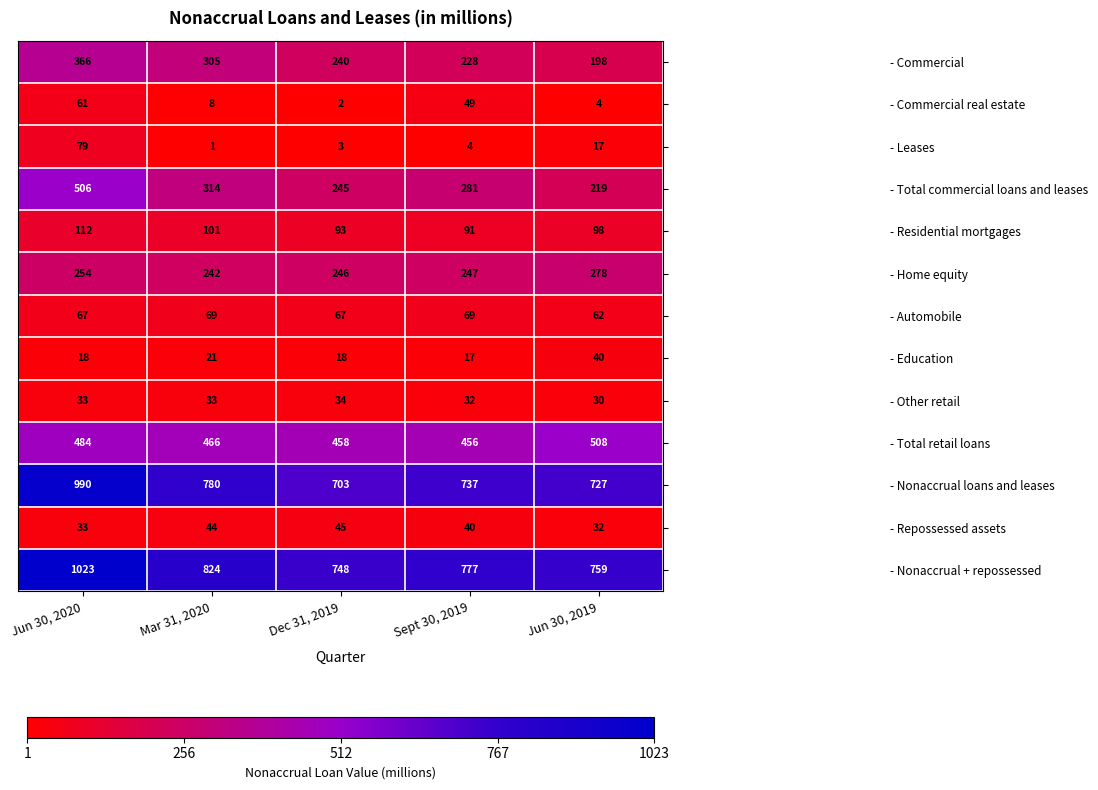

What is the sum of all - Commercial values?

1337